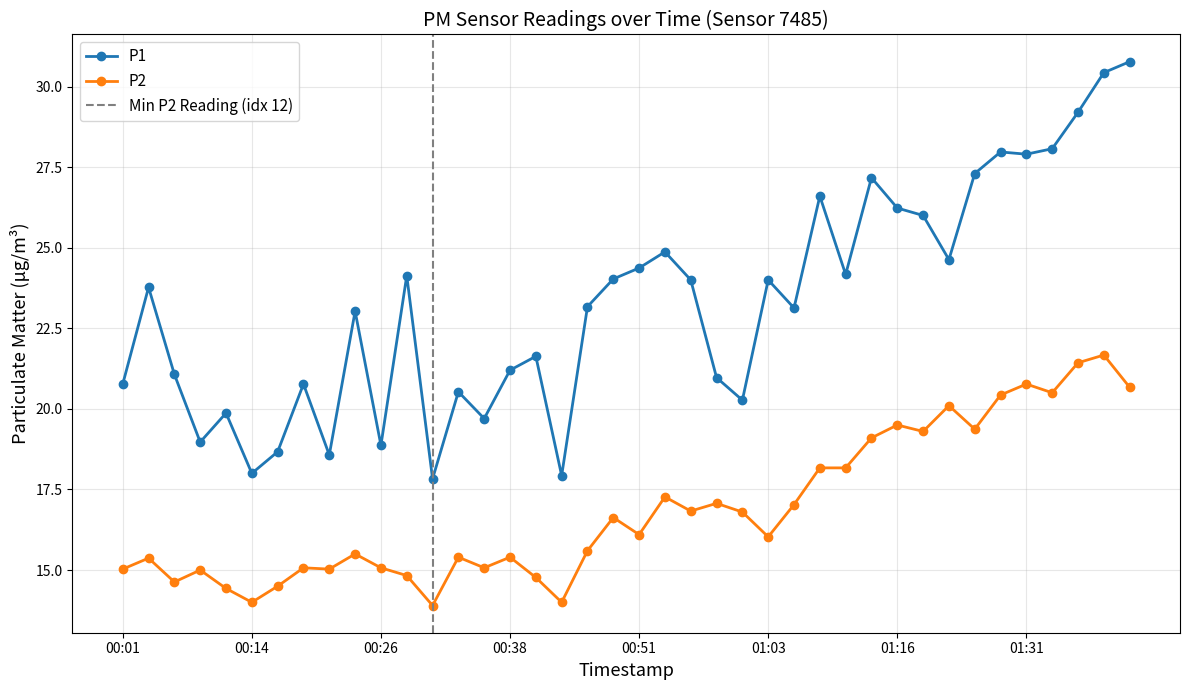

True or false: P1 and P2 cross at least once.

False